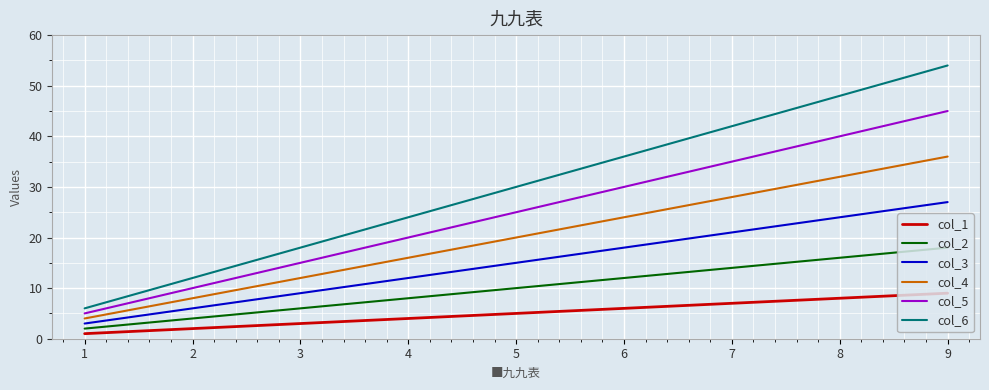

At how many categories does at least one series exceed 28?

5